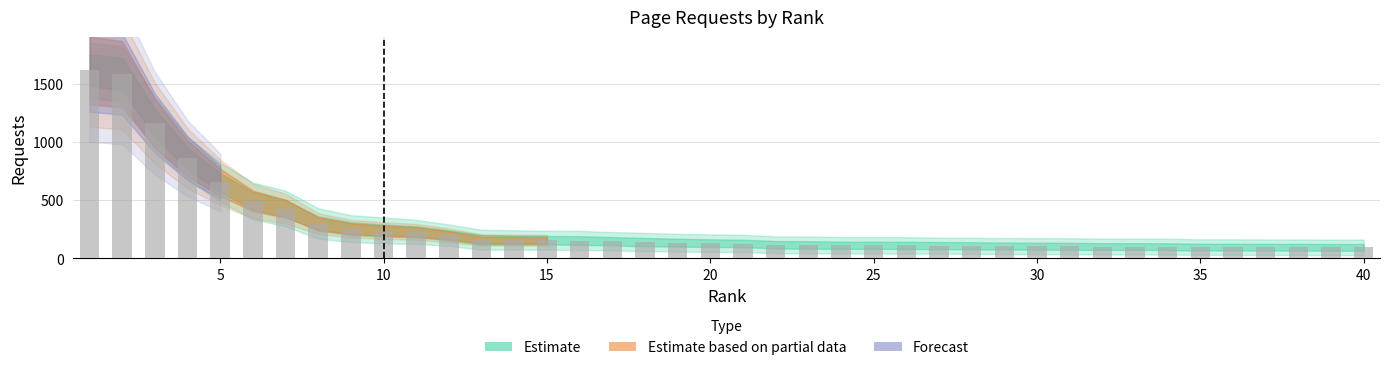

What is the maximum value shown in the chart?

1613